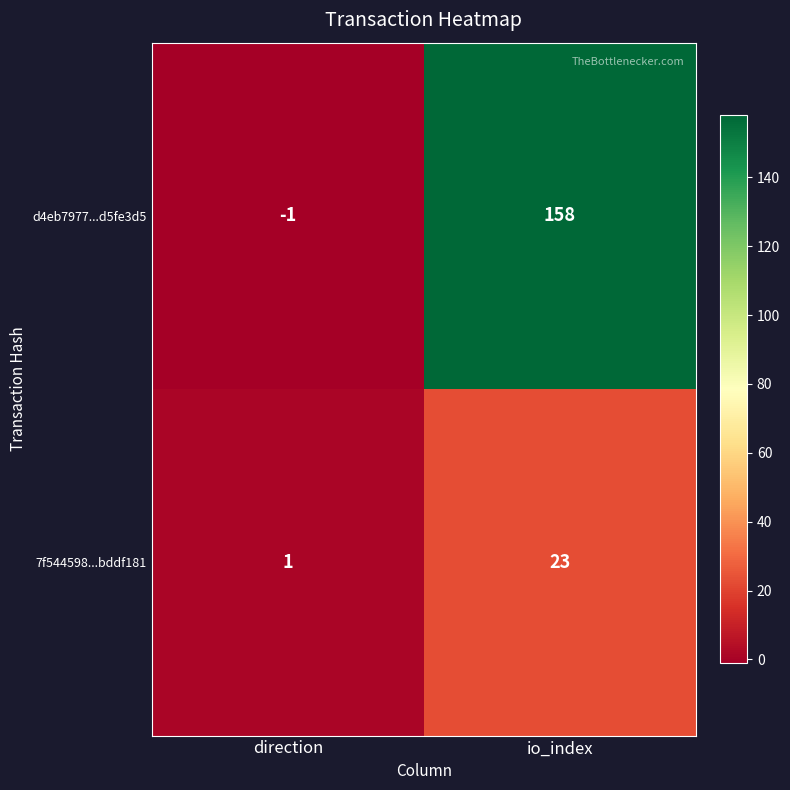

What is the sum of all d4eb7977...d5fe3d5 values?

157